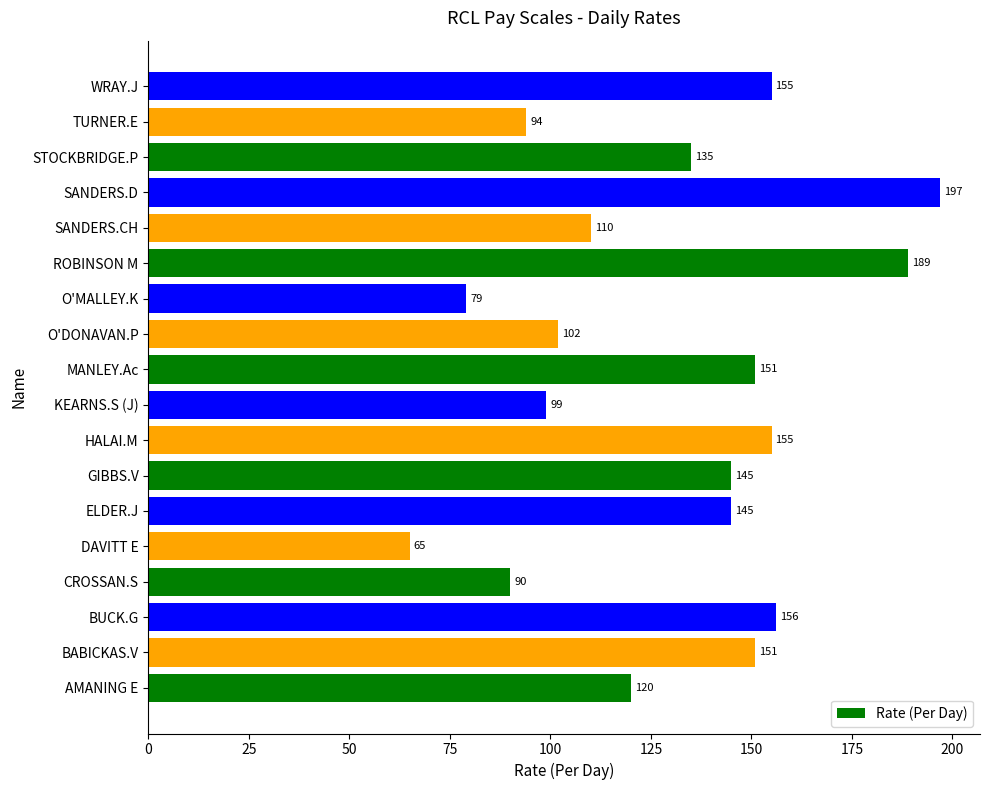

What is the difference between the maximum and minimum values?

132